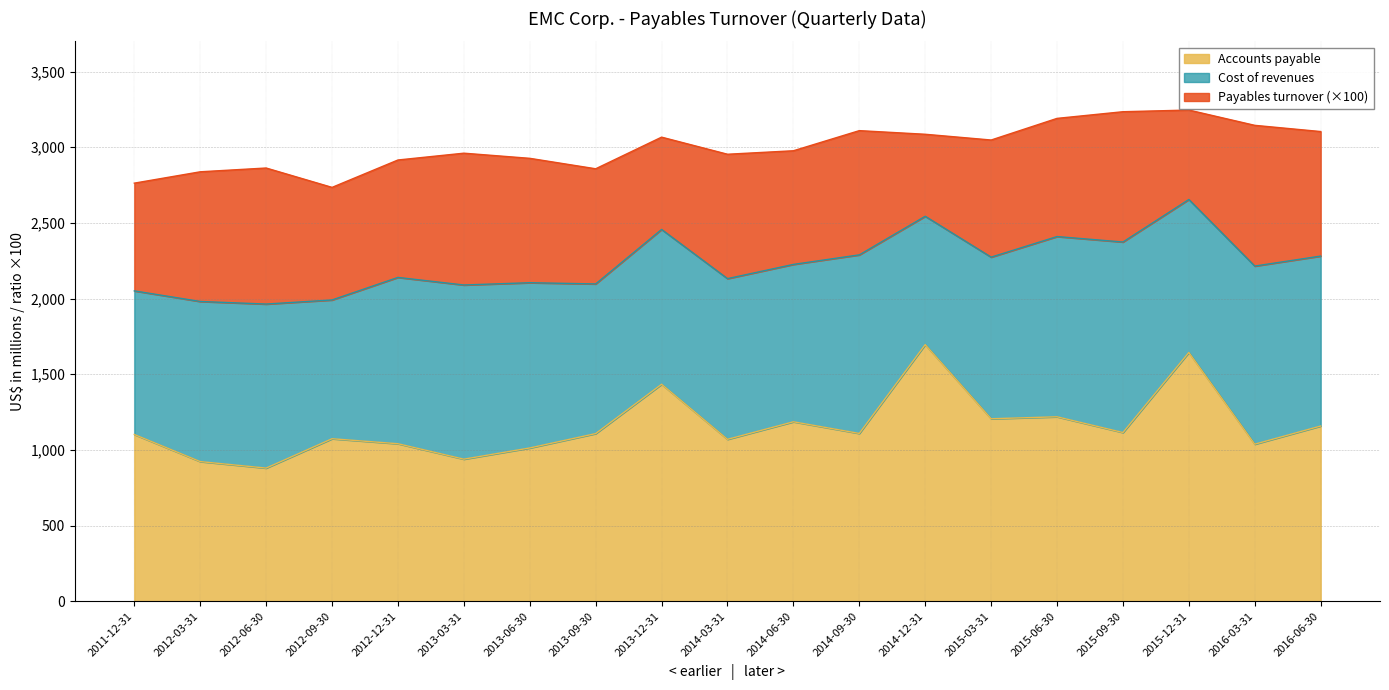

True or false: Accounts payable has a value of 1109 at 2014-09-30.

True